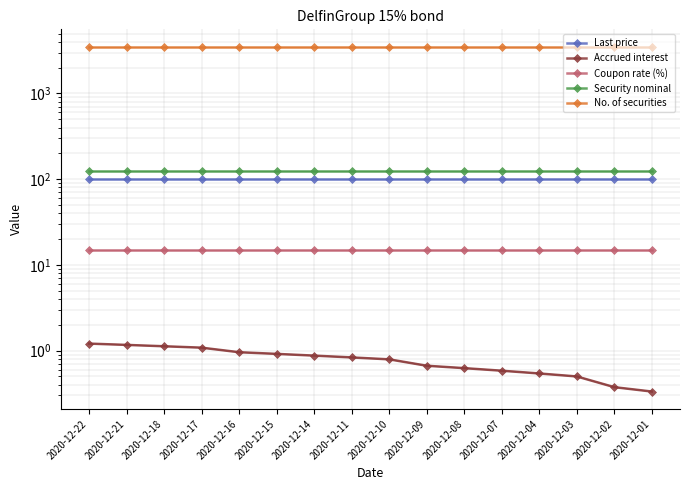

Reading left to right, list all the values displayed in this chart.

Last price: 2020-12-22=100.2	2020-12-21=100.2	2020-12-18=100.2	2020-12-17=100.2	2020-12-16=100.2	2020-12-15=100.2	2020-12-14=100.2	2020-12-11=100.2	2020-12-10=100.2	2020-12-09=100.2	2020-12-08=100.2	2020-12-07=100.2	2020-12-04=100.2	2020-12-03=100.2	2020-12-02=100.2	2020-12-01=100.2
Accrued interest: 2020-12-22=1.2	2020-12-21=1.2	2020-12-18=1.1	2020-12-17=1.1	2020-12-16=1.0	2020-12-15=0.9	2020-12-14=0.9	2020-12-11=0.8	2020-12-10=0.8	2020-12-09=0.7	2020-12-08=0.6	2020-12-07=0.6	2020-12-04=0.5	2020-12-03=0.5	2020-12-02=0.4	2020-12-01=0.3
Coupon rate (%): 2020-12-22=15.0	2020-12-21=15.0	2020-12-18=15.0	2020-12-17=15.0	2020-12-16=15.0	2020-12-15=15.0	2020-12-14=15.0	2020-12-11=15.0	2020-12-10=15.0	2020-12-09=15.0	2020-12-08=15.0	2020-12-07=15.0	2020-12-04=15.0	2020-12-03=15.0	2020-12-02=15.0	2020-12-01=15.0
Security nominal: 2020-12-22=125.0	2020-12-21=125.0	2020-12-18=125.0	2020-12-17=125.0	2020-12-16=125.0	2020-12-15=125.0	2020-12-14=125.0	2020-12-11=125.0	2020-12-10=125.0	2020-12-09=125.0	2020-12-08=125.0	2020-12-07=125.0	2020-12-04=125.0	2020-12-03=125.0	2020-12-02=125.0	2020-12-01=125.0
No. of securities: 2020-12-22=3500.0	2020-12-21=3500.0	2020-12-18=3500.0	2020-12-17=3500.0	2020-12-16=3500.0	2020-12-15=3500.0	2020-12-14=3500.0	2020-12-11=3500.0	2020-12-10=3500.0	2020-12-09=3500.0	2020-12-08=3500.0	2020-12-07=3500.0	2020-12-04=3500.0	2020-12-03=3500.0	2020-12-02=3500.0	2020-12-01=3500.0